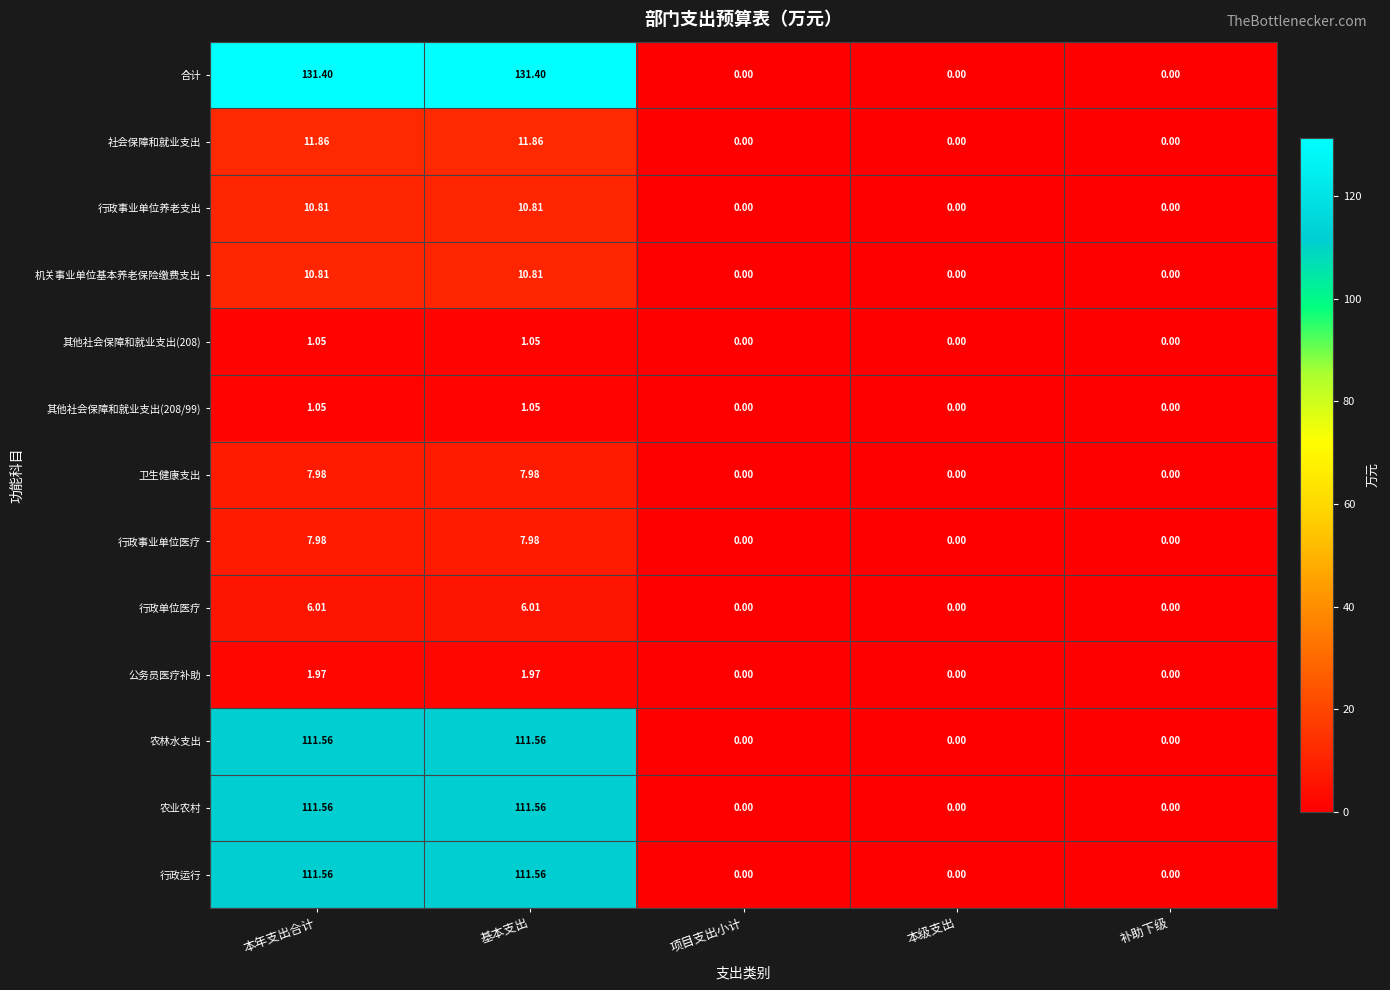

Is the value of 农林水支出 at 基本支出 greater than the value of 卫生健康支出 at 本年支出合计?

Yes